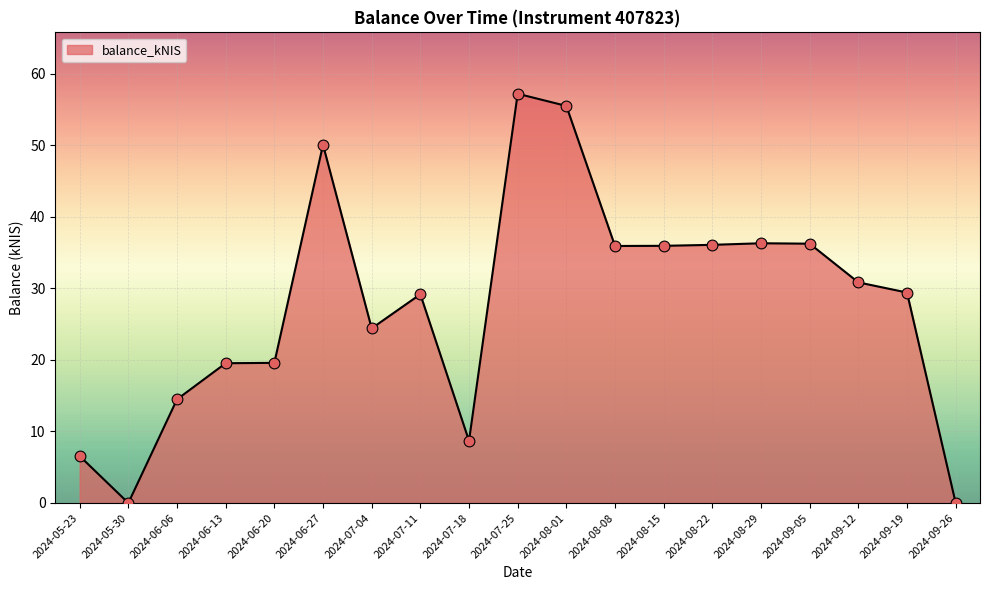

Which has a higher value, 2024-07-11 or 2024-05-23?

2024-07-11